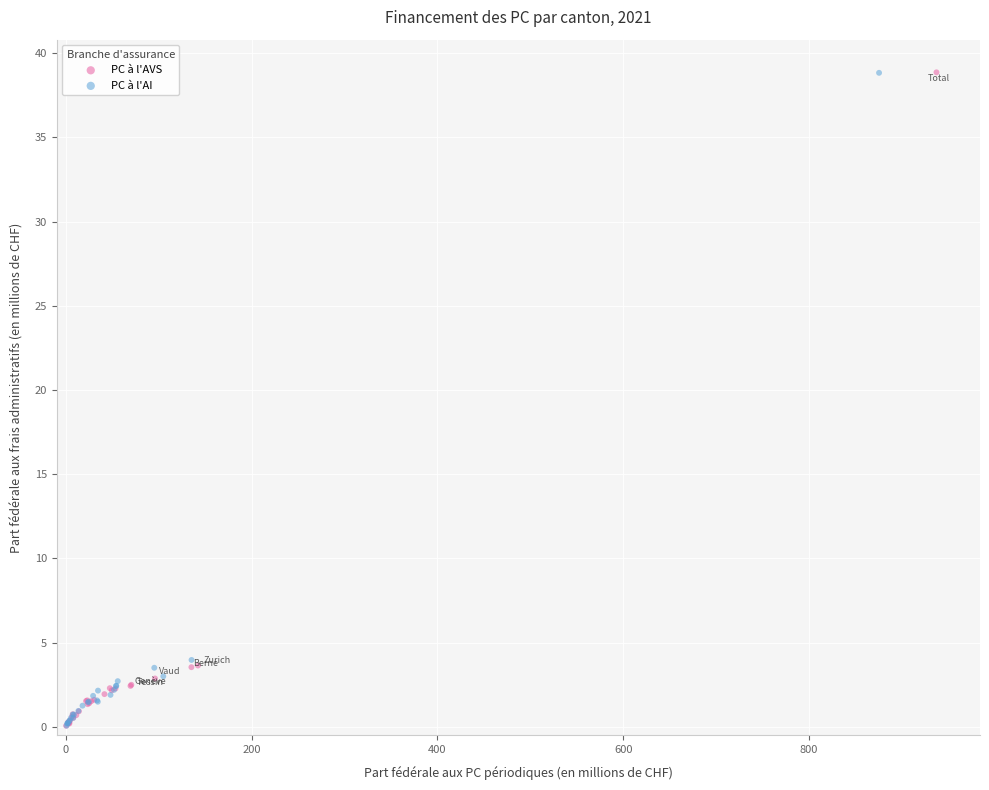

Which series has the widest spread of Y values?

PC à l'AVS